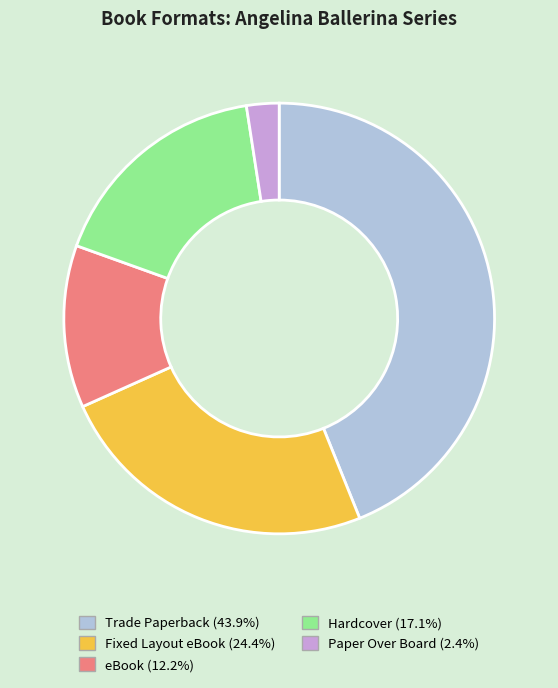

Rank the categories by value from highest to lowest.

Trade Paperback, Fixed Layout eBook, Hardcover, eBook, Paper Over Board